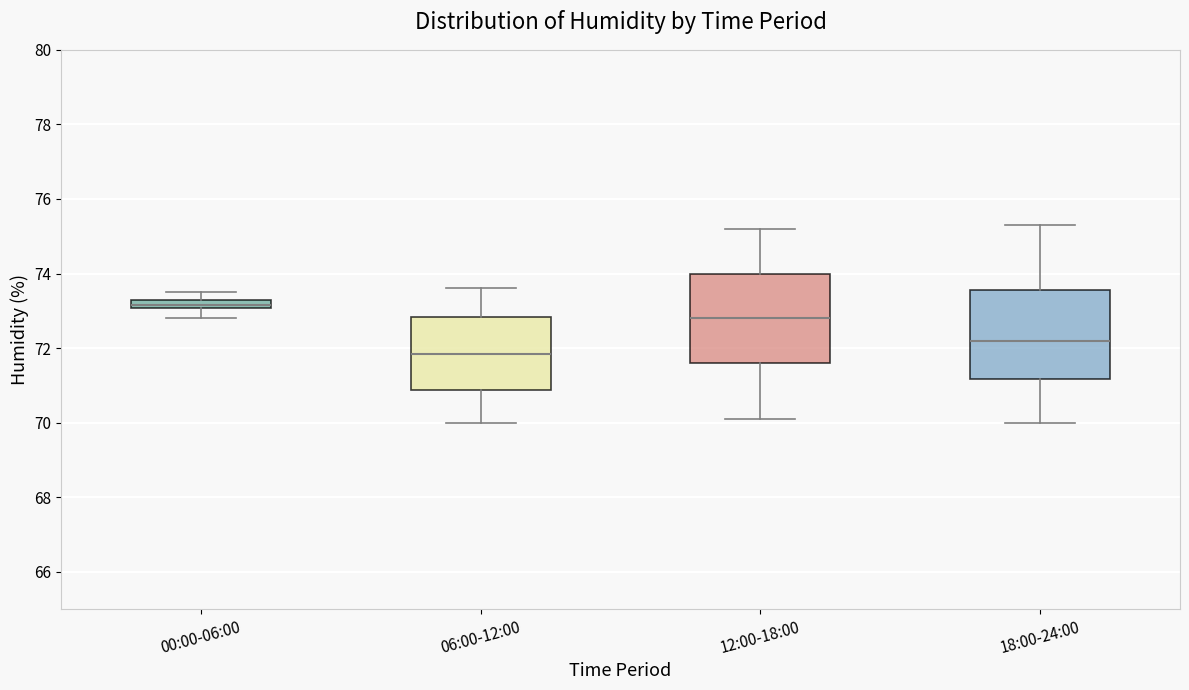

Which box has the highest median line?

00:00-06:00